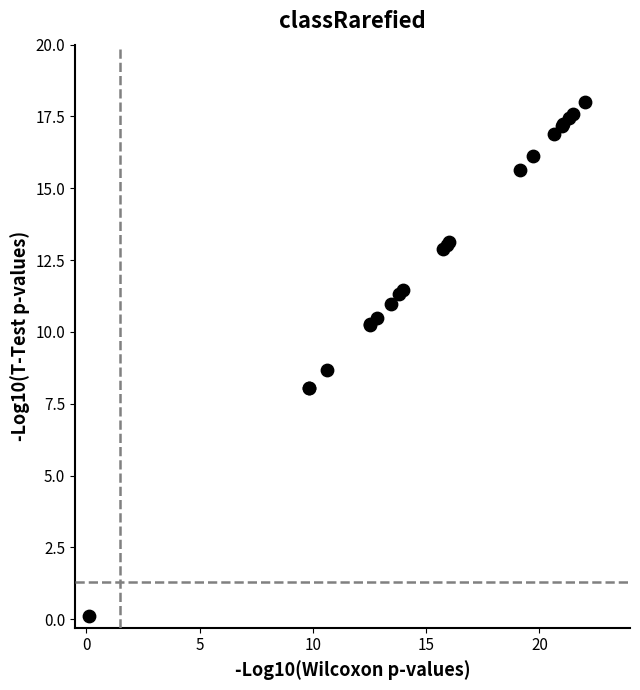

What Y value in the scatter plot is closest to 9?

8.7